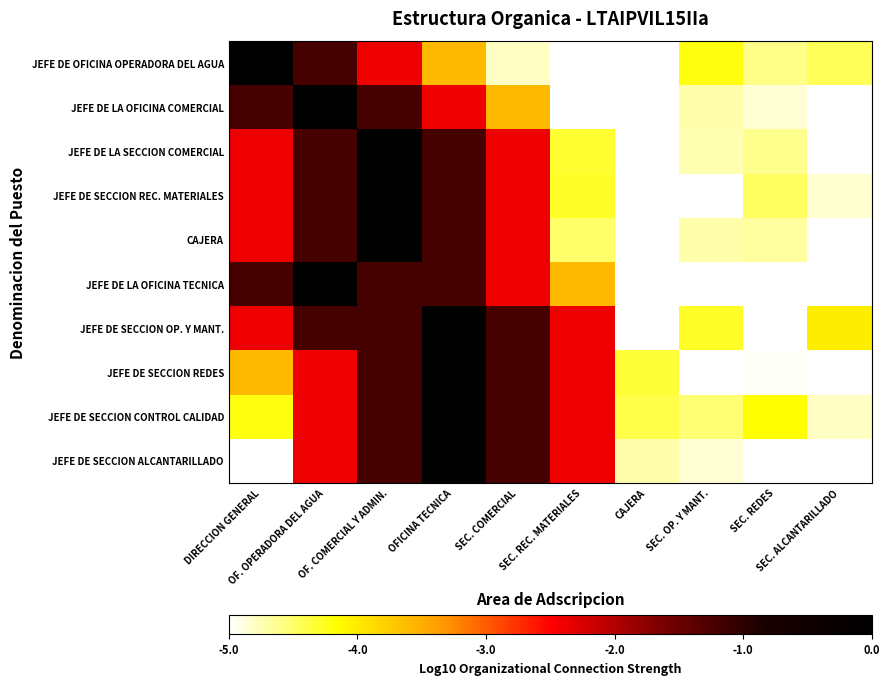

Which series changed the most between OFICINA TECNICA and SEC. REDES?

JEFE DE SECCION OP. Y MANT.